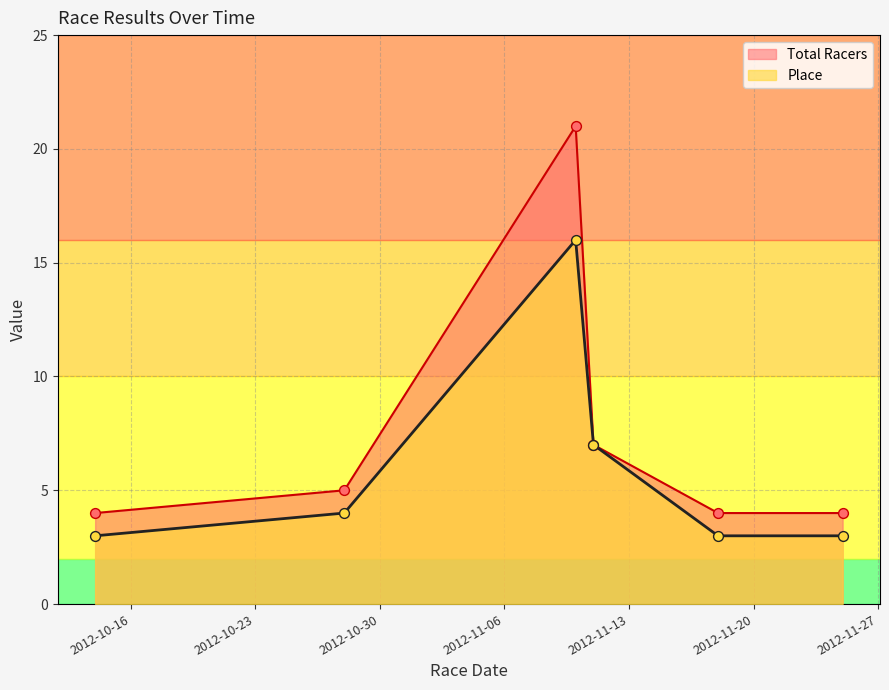

What are all the series names shown in the legend?

Total Racers, Place